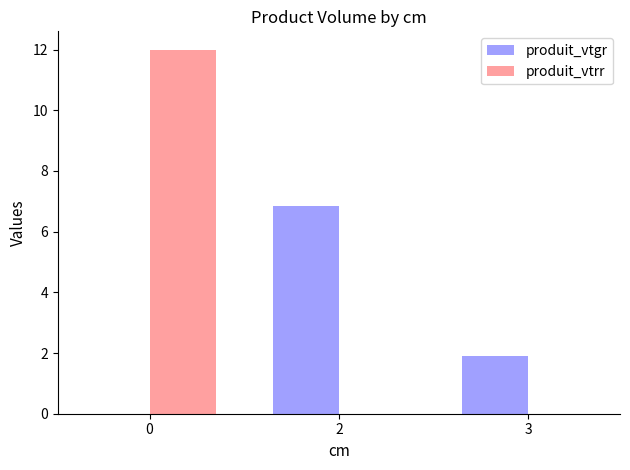

Does the chart contain stacked bars?

No